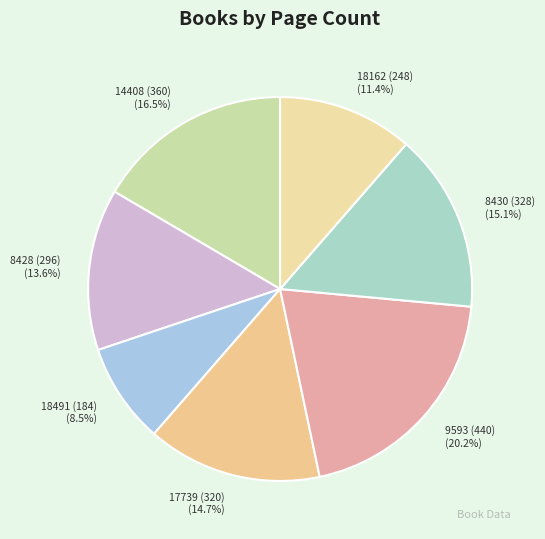

To the nearest percent, what is the difference between the largest and smallest slice percentages?

12%